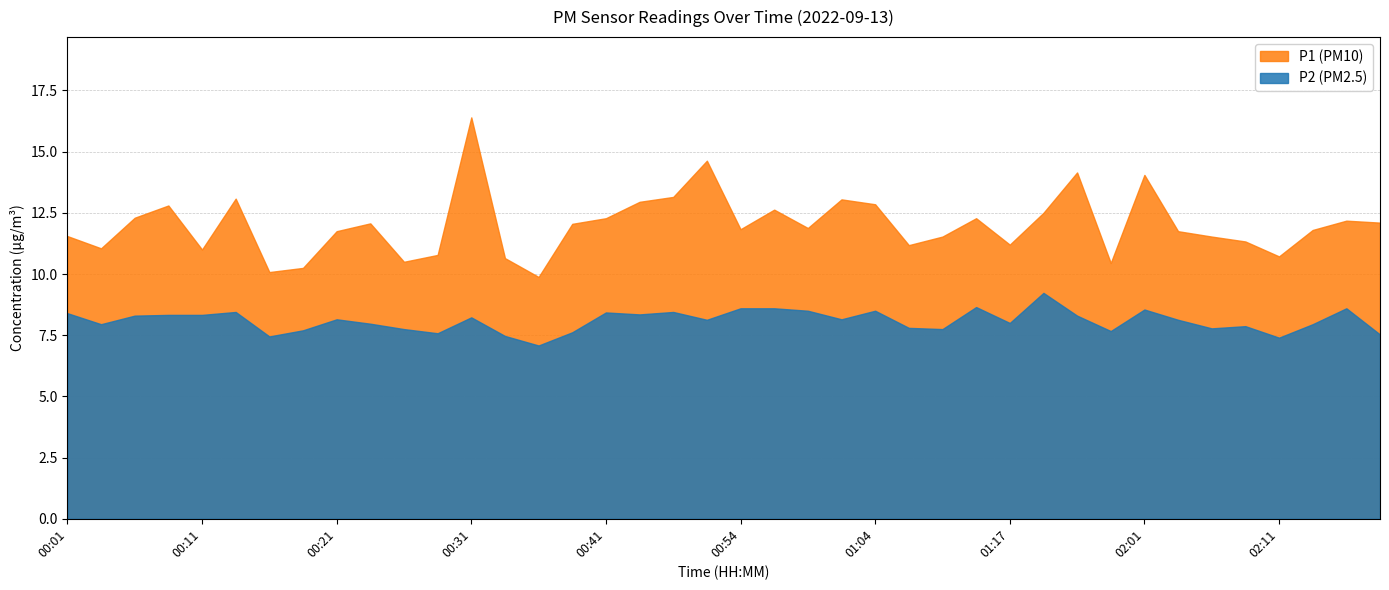

At which label does P2 reach its peak?

01:20